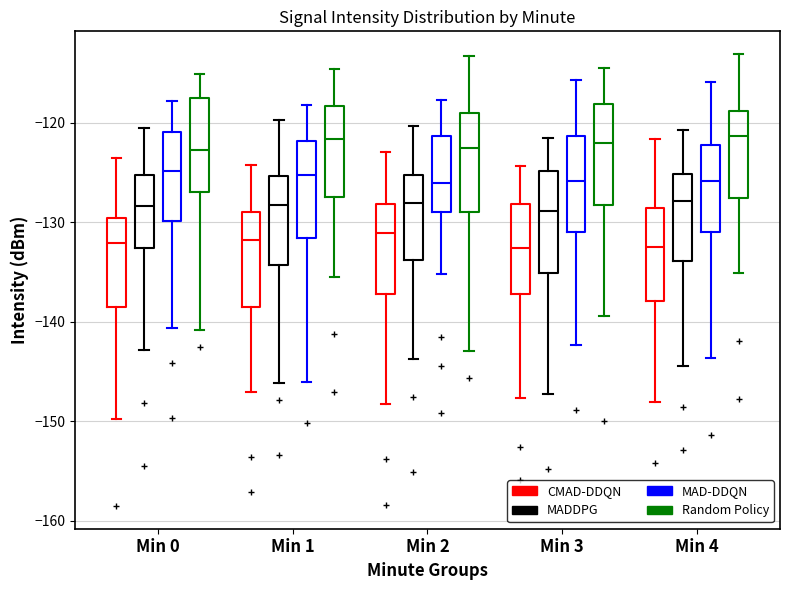

Reading left to right, transcribe this box plot: for each box, give where its median line is, the range the box spans, and where its two whiskers end, as read against the y-axis. The values are not printed on the chart, so give them approximately, as read against the axis.

Min 0 (CMAD-DDQN): median -132, box -138 to -130, whiskers -150 to -124
Min 0 (MADDPG): median -128, box -133 to -125, whiskers -143 to -121
Min 0 (MAD-DDQN): median -125, box -130 to -121, whiskers -141 to -118
Min 0 (Random Policy): median -123, box -127 to -117, whiskers -141 to -115
Min 1 (CMAD-DDQN): median -132, box -139 to -129, whiskers -147 to -124
Min 1 (MADDPG): median -128, box -134 to -125, whiskers -146 to -120
Min 1 (MAD-DDQN): median -125, box -132 to -122, whiskers -146 to -118
Min 1 (Random Policy): median -122, box -127 to -118, whiskers -136 to -115
Min 2 (CMAD-DDQN): median -131, box -137 to -128, whiskers -148 to -123
Min 2 (MADDPG): median -128, box -134 to -125, whiskers -144 to -120
Min 2 (MAD-DDQN): median -126, box -129 to -121, whiskers -135 to -118
Min 2 (Random Policy): median -122, box -129 to -119, whiskers -143 to -113
Min 3 (CMAD-DDQN): median -133, box -137 to -128, whiskers -148 to -124
Min 3 (MADDPG): median -129, box -135 to -125, whiskers -147 to -121
Min 3 (MAD-DDQN): median -126, box -131 to -121, whiskers -142 to -116
Min 3 (Random Policy): median -122, box -128 to -118, whiskers -139 to -115
Min 4 (CMAD-DDQN): median -132, box -138 to -129, whiskers -148 to -122
Min 4 (MADDPG): median -128, box -134 to -125, whiskers -144 to -121
Min 4 (MAD-DDQN): median -126, box -131 to -122, whiskers -144 to -116
Min 4 (Random Policy): median -121, box -128 to -119, whiskers -135 to -113